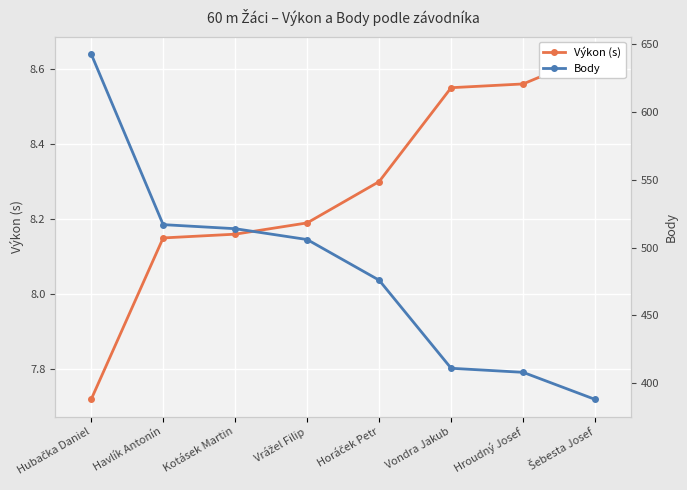

Between Vondra Jakub and Hroudný Josef, which series saw the biggest shift?

Body